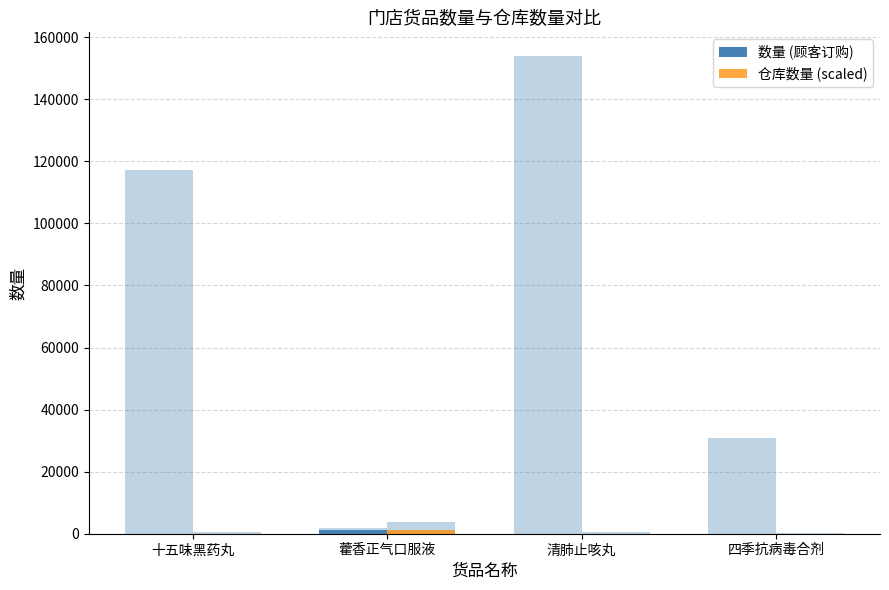

Rank the series at 十五味黑药丸 from lowest to highest value.

数量 (顾客订购), 仓库数量 (scaled)